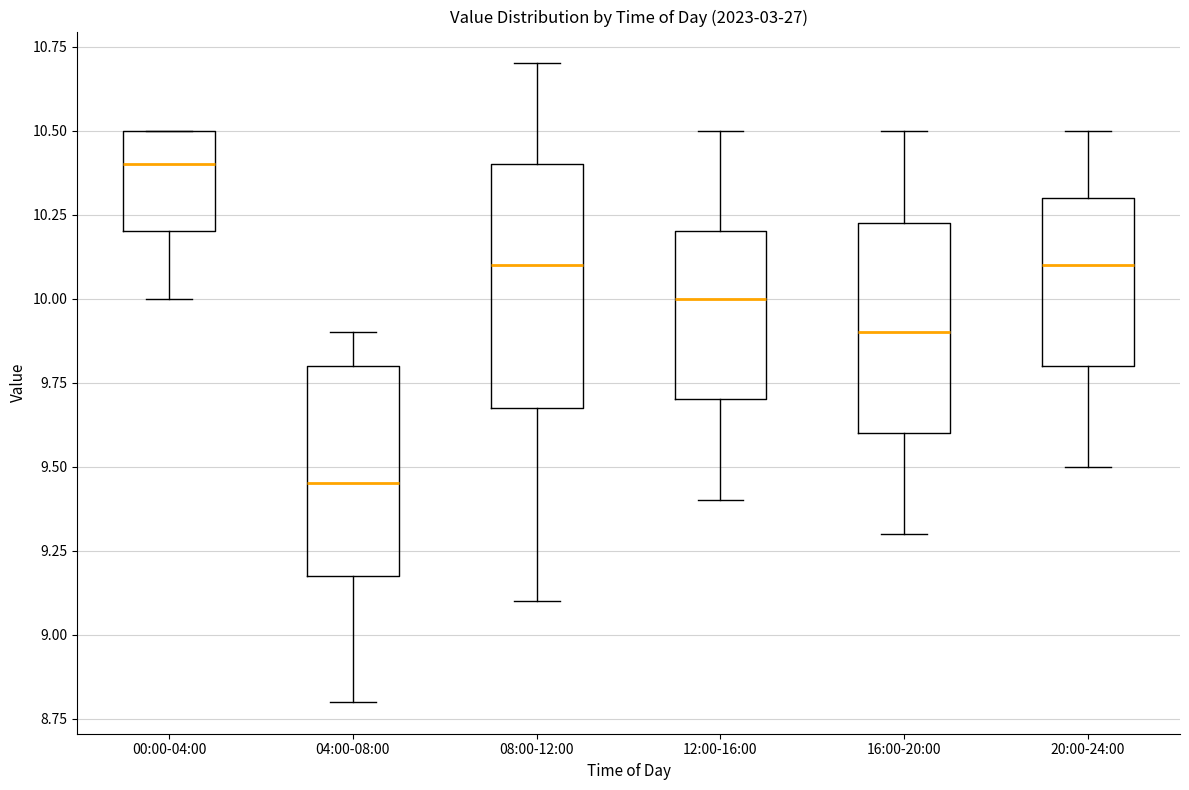

Which box is the tallest, from its lower edge to its upper edge?

08:00-12:00